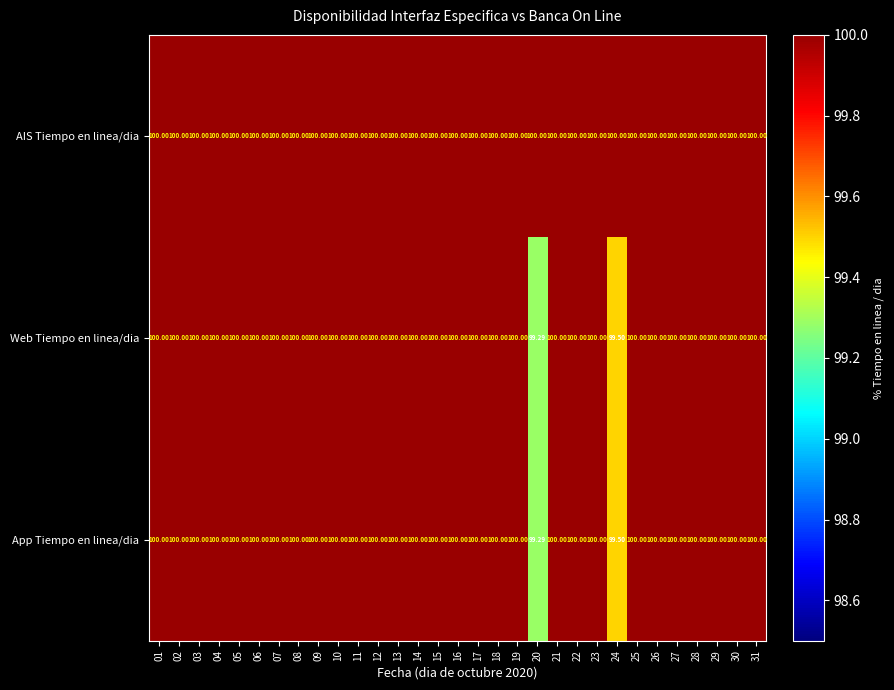

What is the total value across all series at 09?

300.0